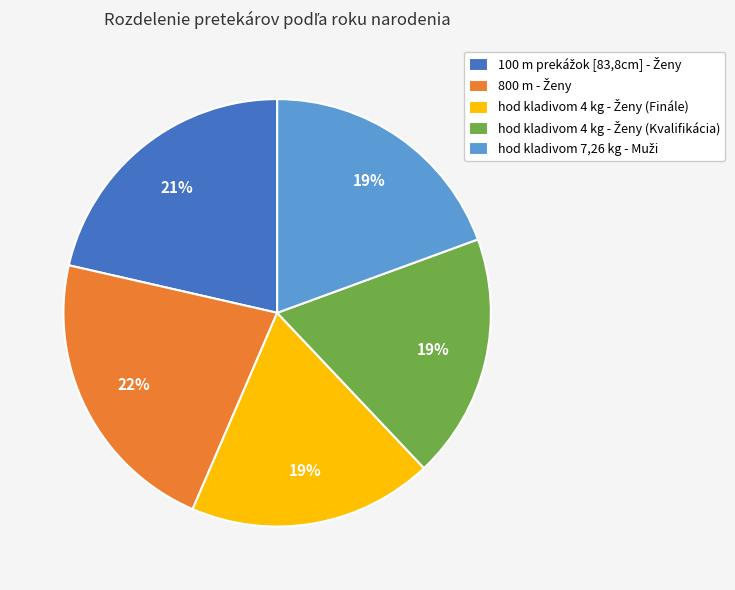

Is there any slice that represents more than half of the pie?

No